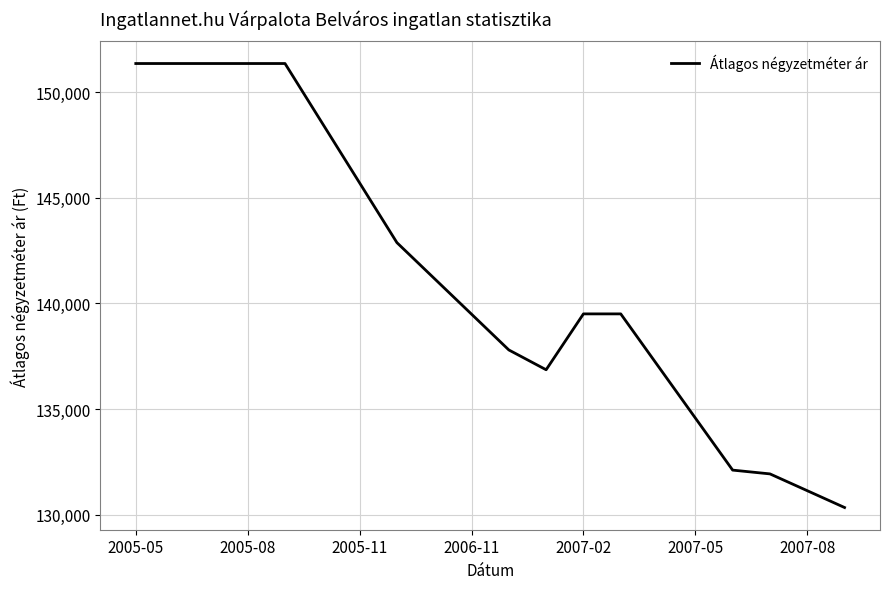

What is the smallest value displayed?

130345